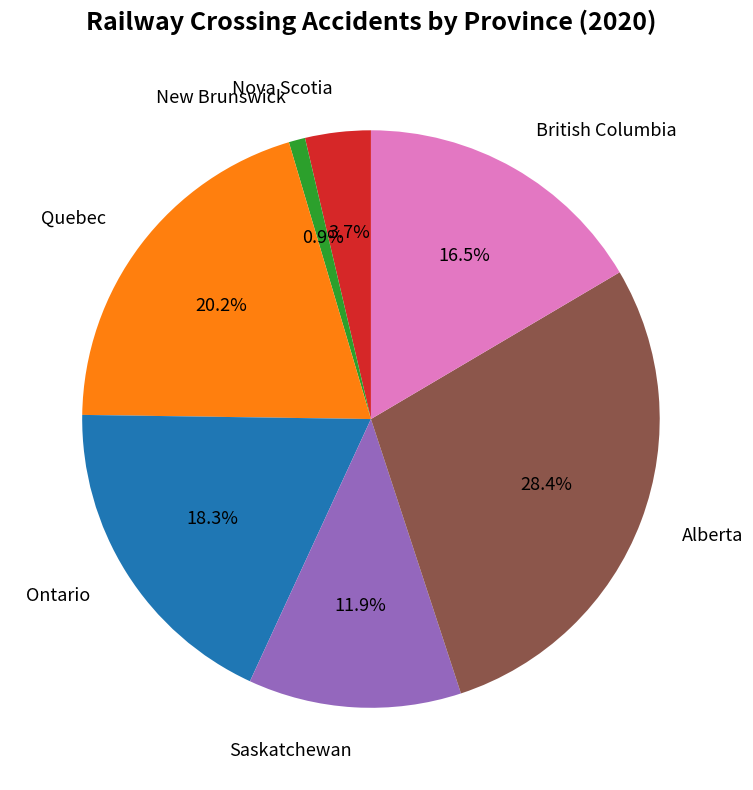

Is there a majority slice in this chart?

No